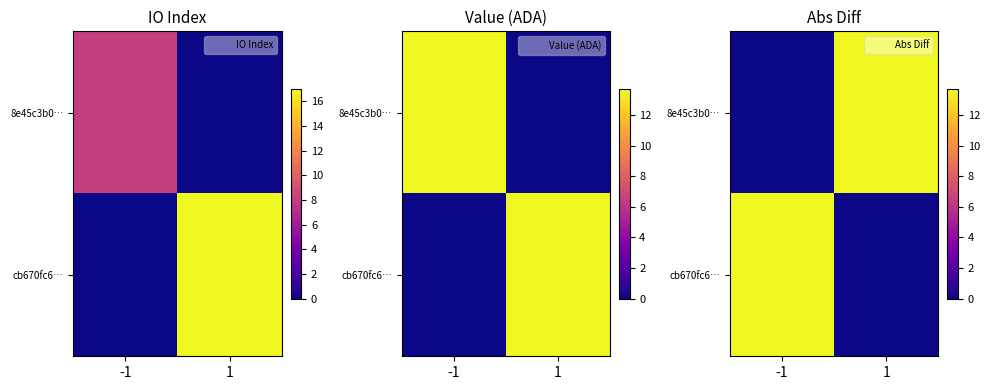

What is the sum of all 8e45c3b0… values?

13.7